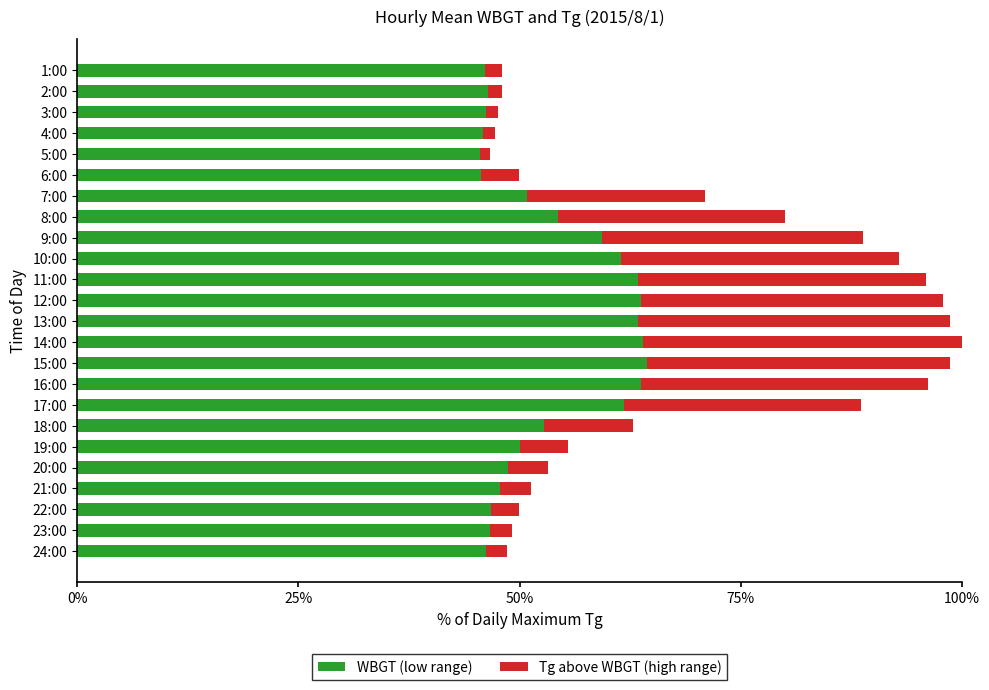

What is the highest value of the WBGT (low range) series?

64.4